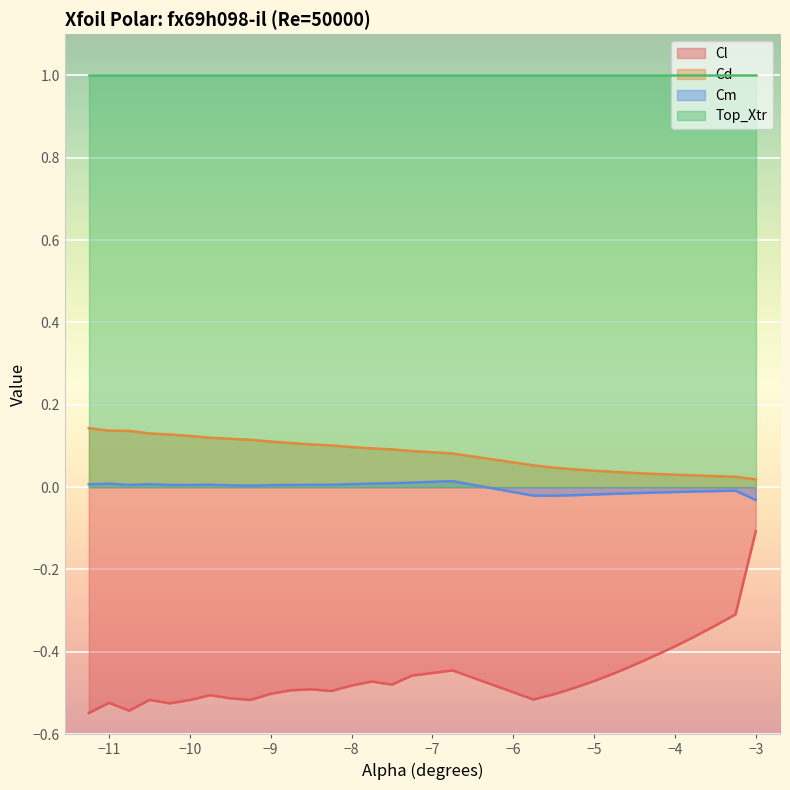

Which series has the widest spread of values?

Cl